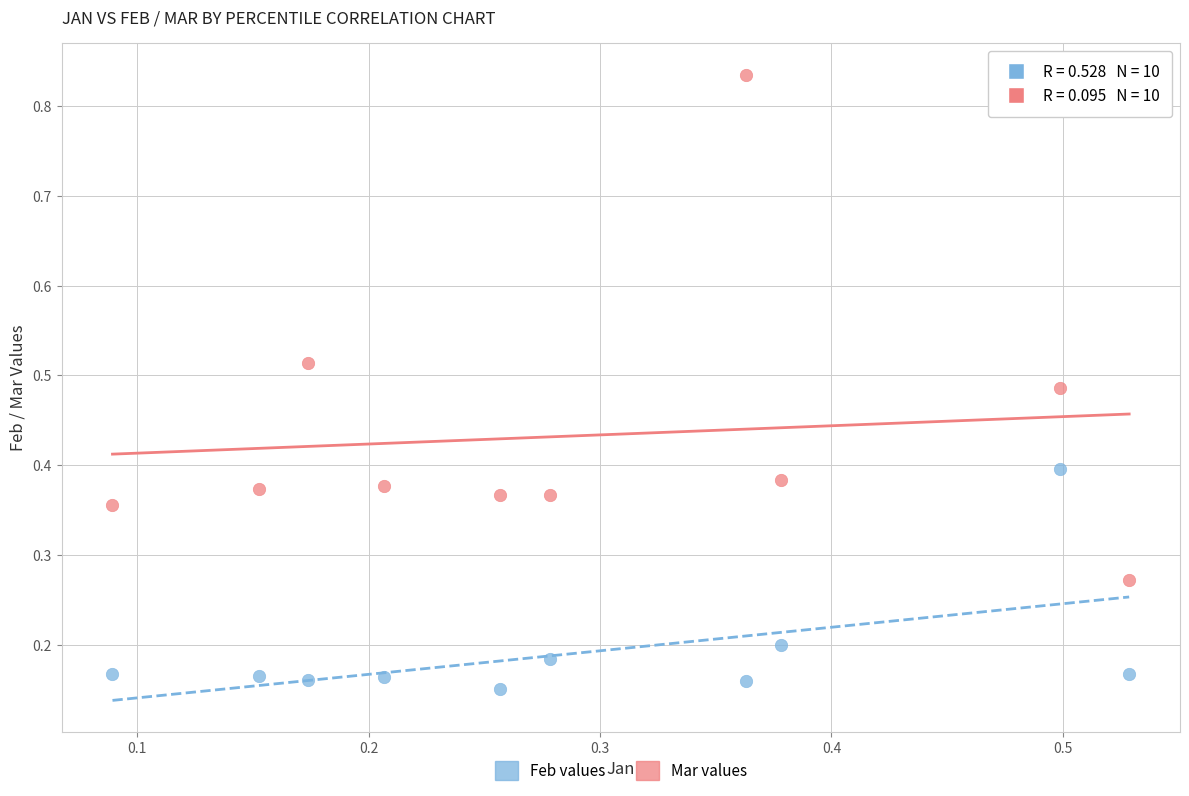

Which series has the largest Y range (max minus min)?

Mar values